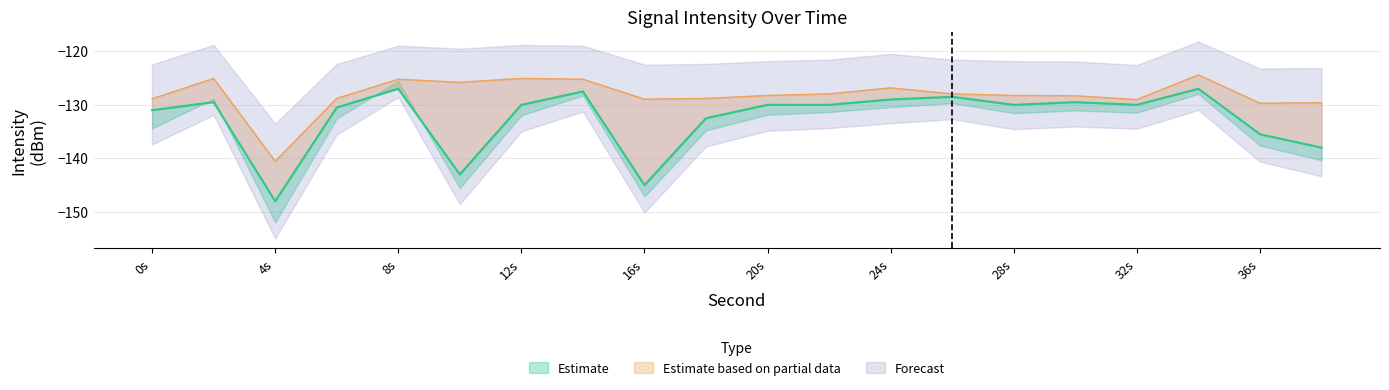

What is the sum of all min_intensity values?

-2651.5